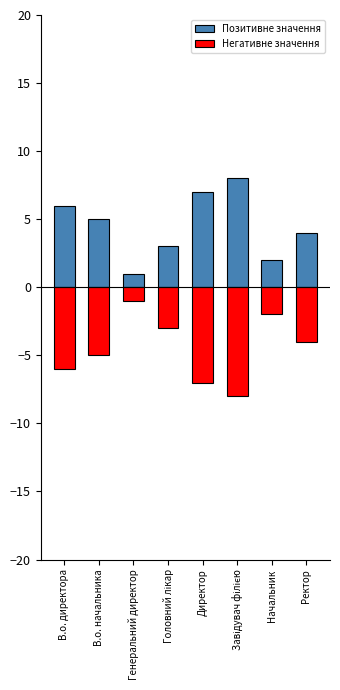

Which category has the highest value across all series?

Завідувач філією